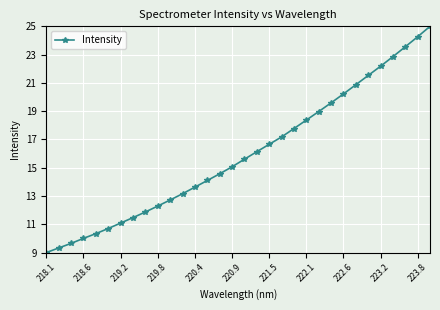

What is the maximum value shown in the chart?

25.0